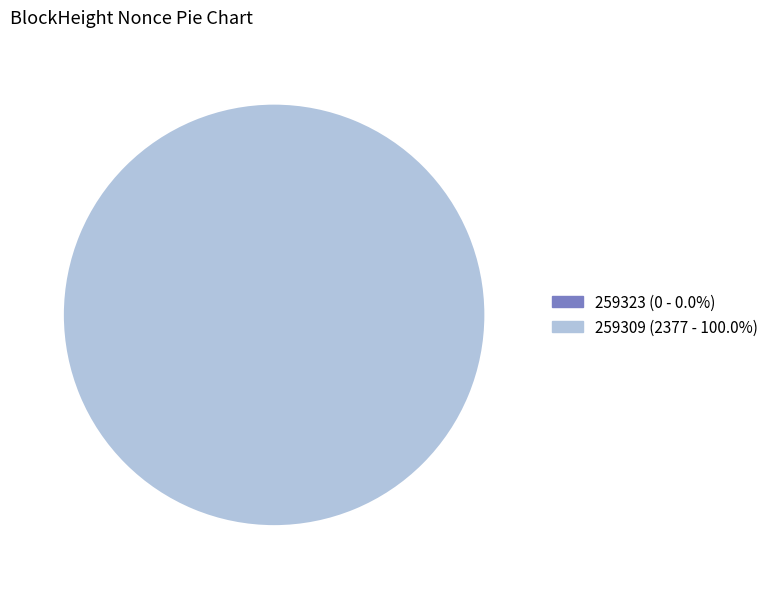

Is the sum of 259309 and 259323 greater than half?

Yes